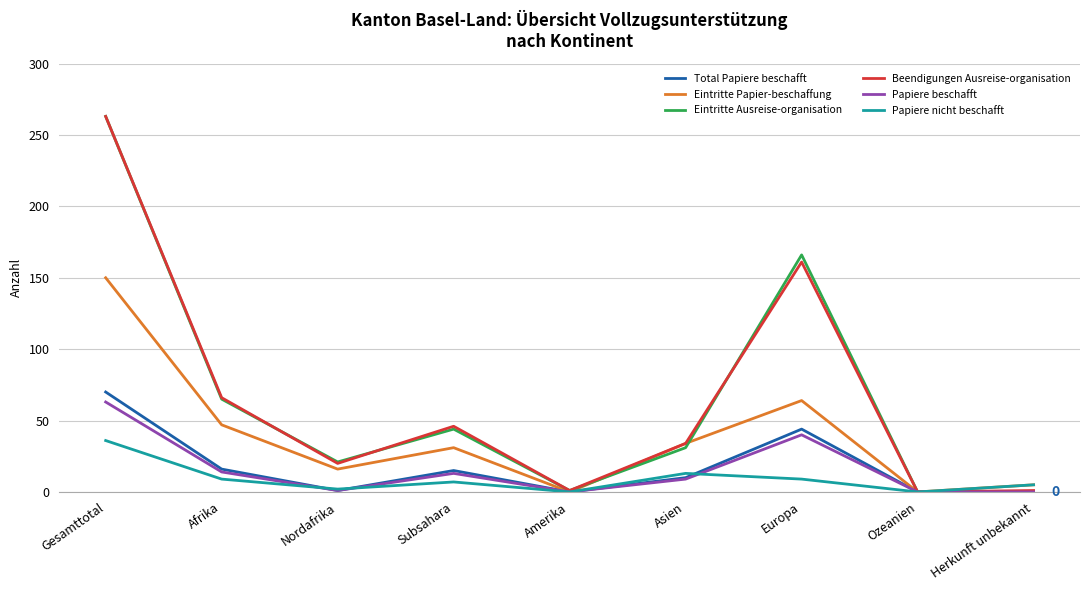

At which label is Eintritte Ausreise-organisation closest to 131?

Europa